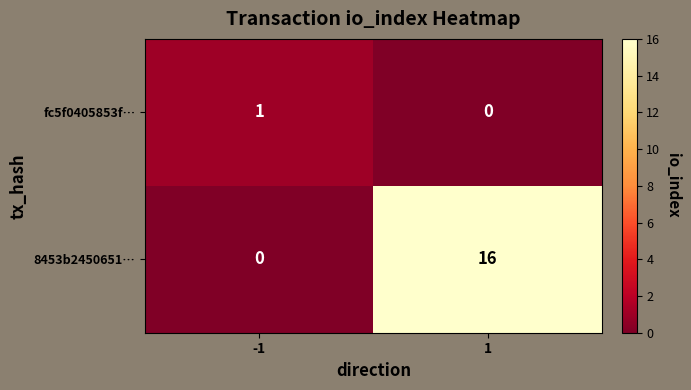

True or false: 8453b2450651… has a value of 0 at -1.

True